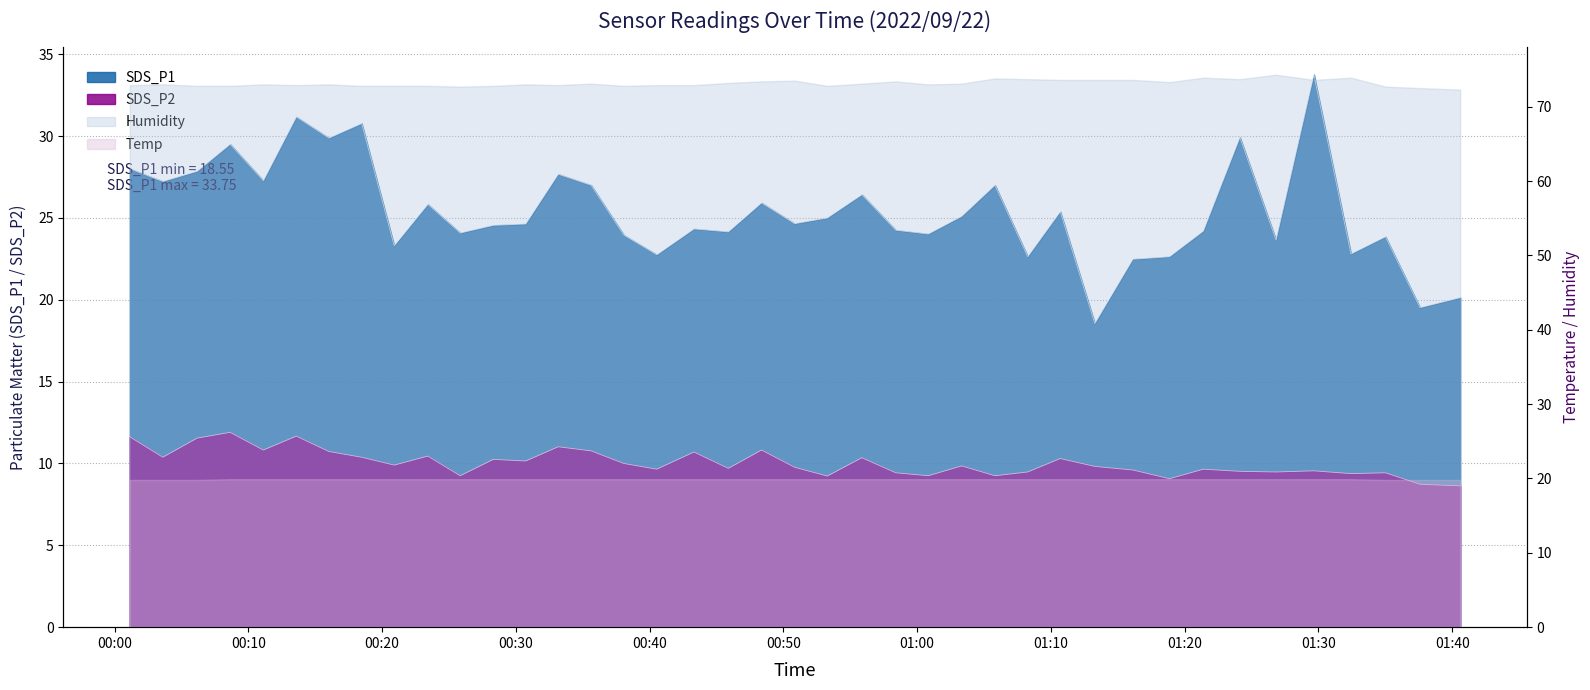

In SDS_P1, how many points are lower than both neighbors (excluding endpoints)?

14